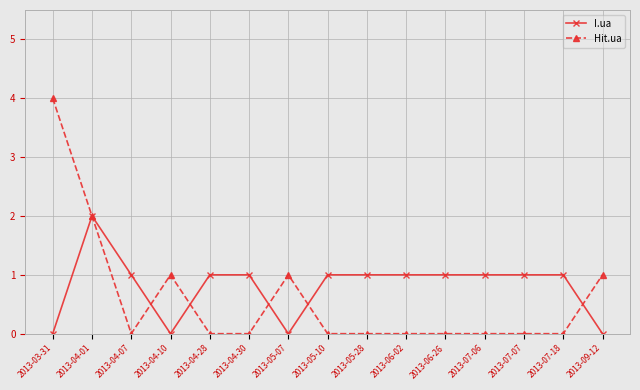

List the series in order of their peak value, lowest first.

I.ua, Hit.ua